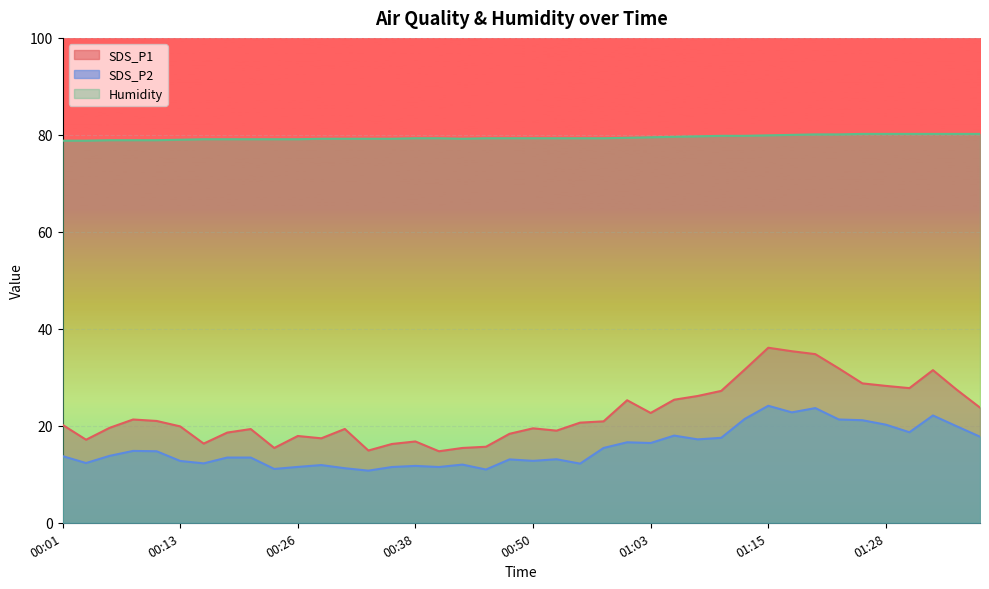

In SDS_P1, how many points are lower than both neighbors (excluding endpoints)?

9